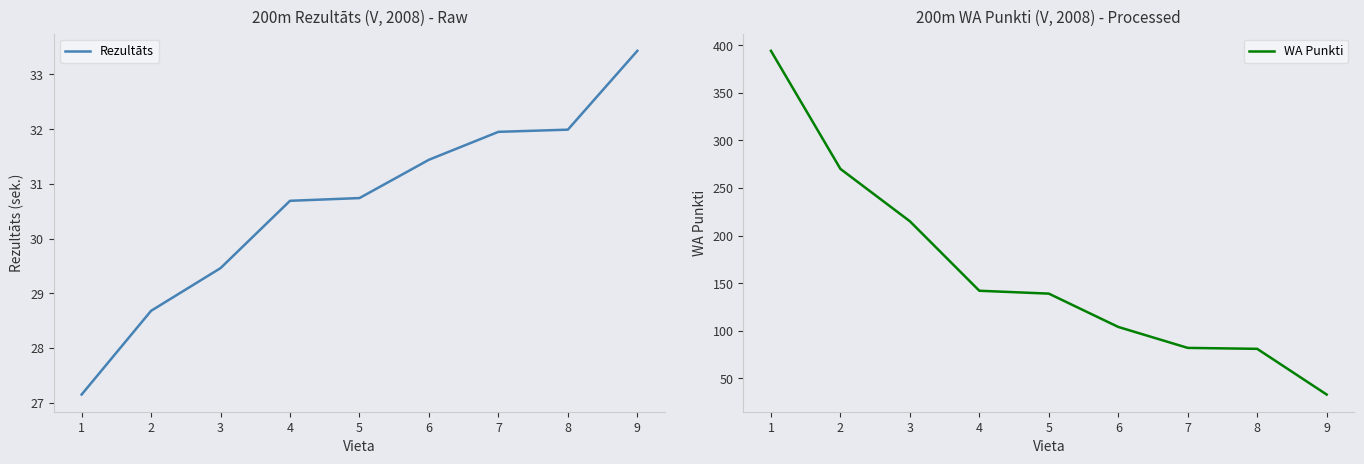

At which label does WA Punkti reach its peak?

1